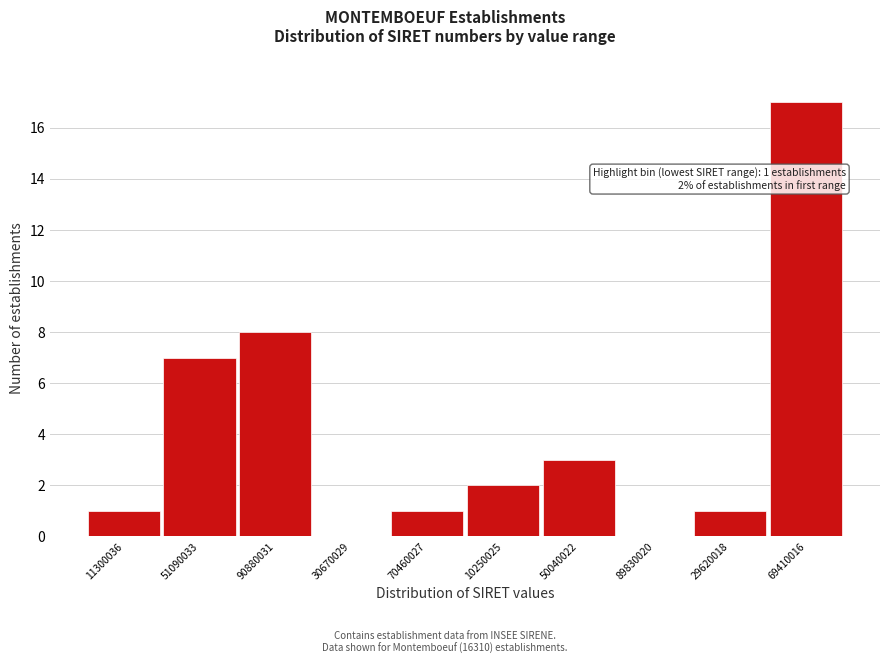

Reading right to left, extract all data points from this chart.

69410016=17	29620018=1	89830020=0	50040022=3	10250025=2	70460027=1	30670029=0	90880031=8	51090033=7	11300036=1